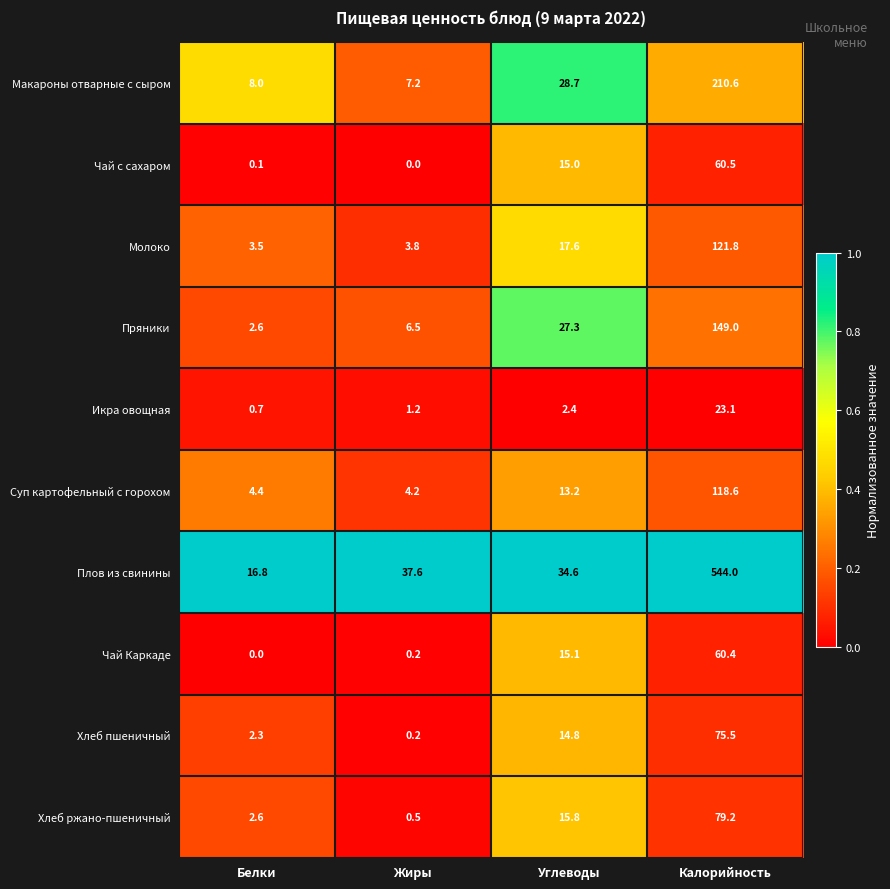

At which category is the sum across all series the highest?

Калорийность